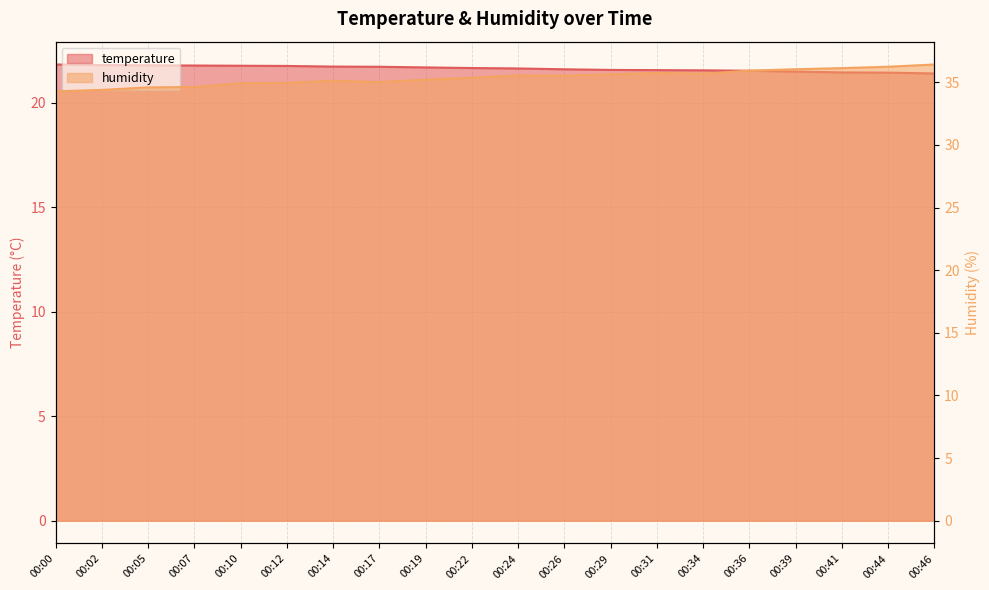

What is the total value across all series at 00:46?

57.8